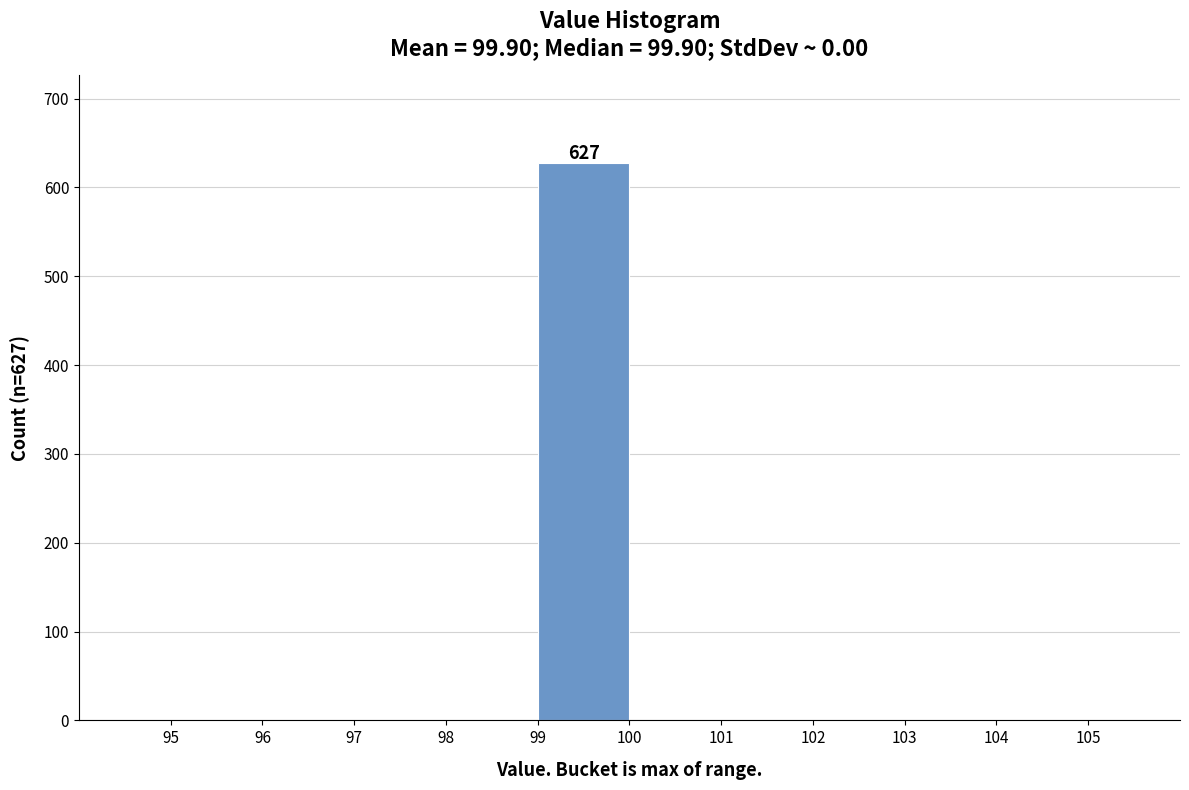

Which range on the x-axis has the tallest bar?

99 to 100